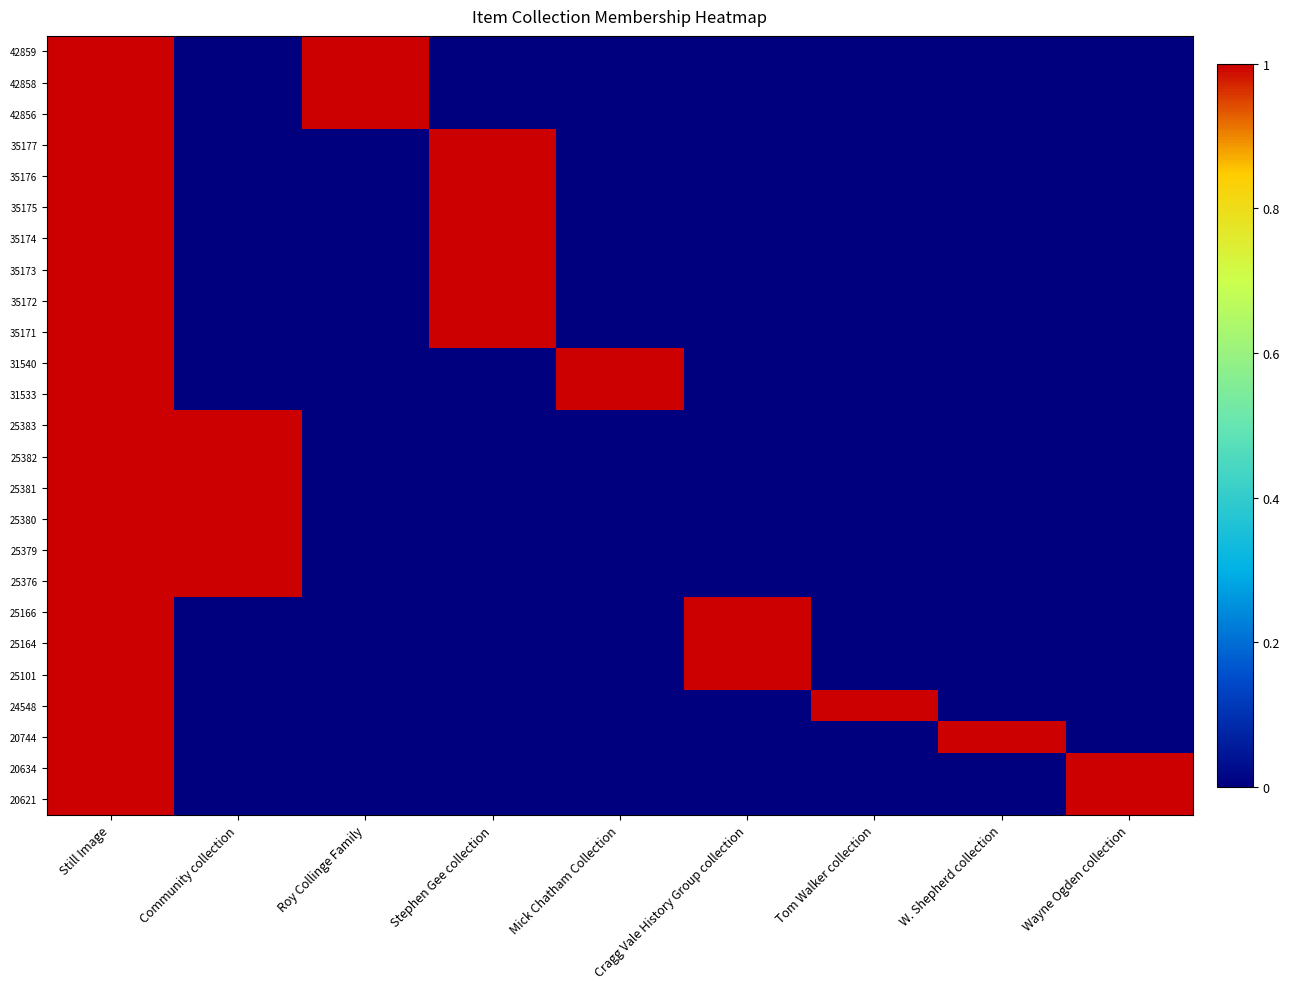

How many categories are shown in the chart?

9